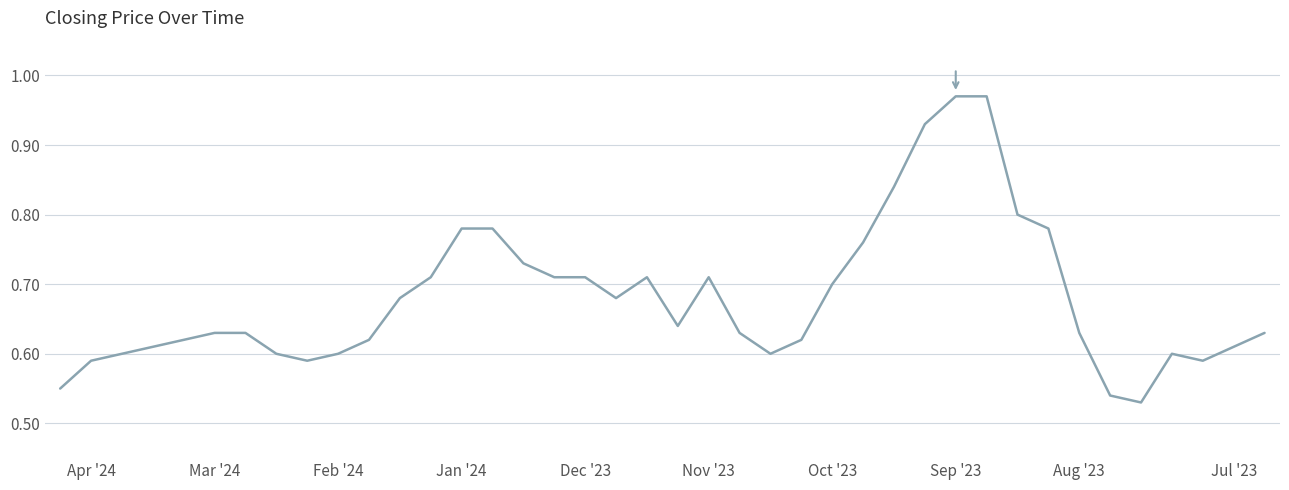

What is the difference between the maximum and minimum values?

0.4